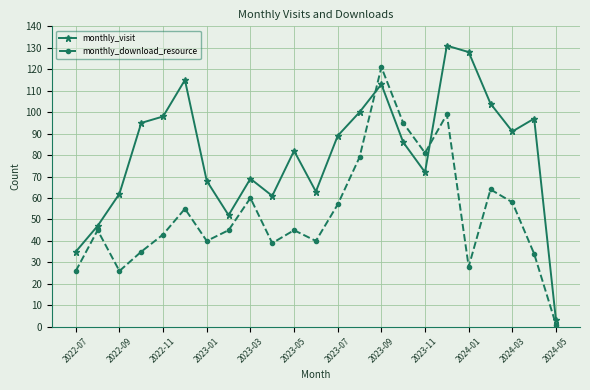

What is the maximum value for monthly_download_resource?

121